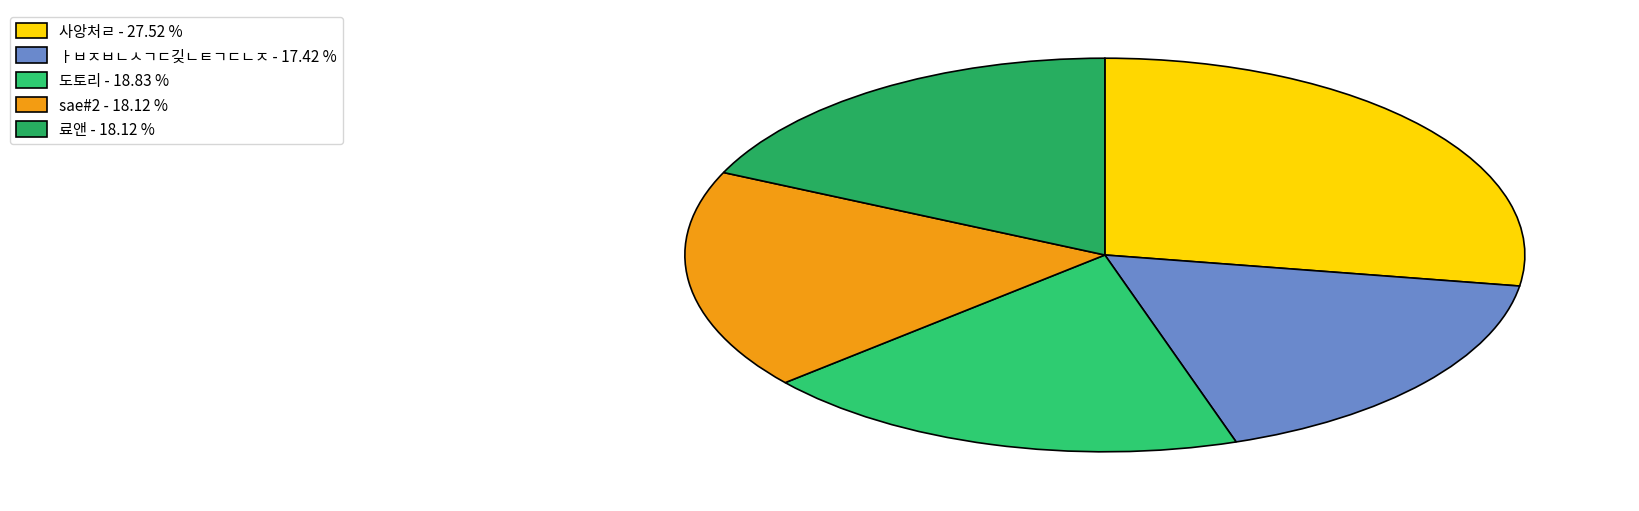

What is the smallest slice in the pie chart?

ㅏㅂㅈㅂㄴㅅㄱㄷ깆ㄴㅌㄱㄷㄴㅈ